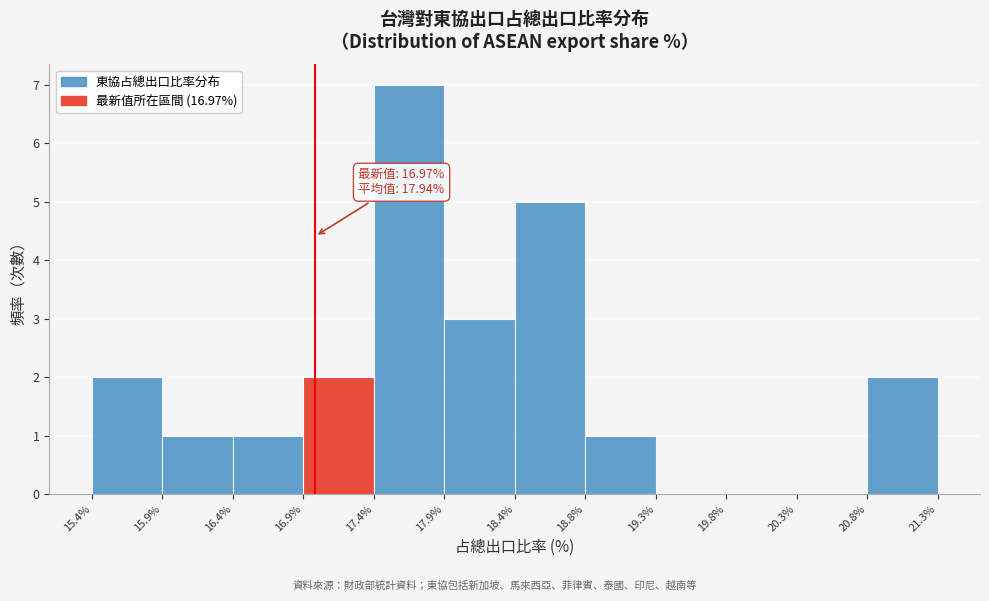

Over which range of the x-axis is the bar tallest?

17.4% to 17.9%